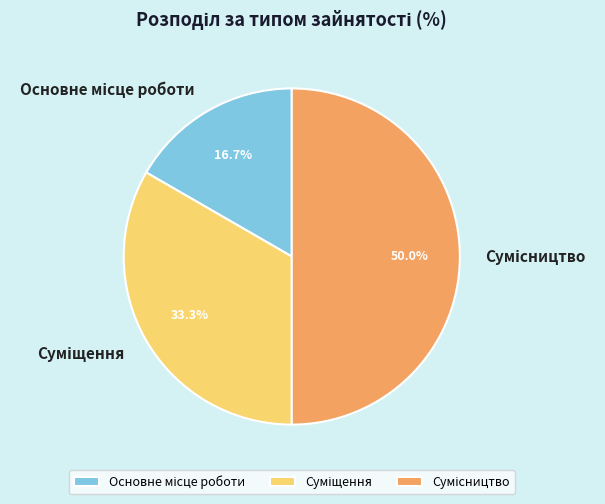

What percentage do Суміщення and Сумісництво together represent?

83.3%